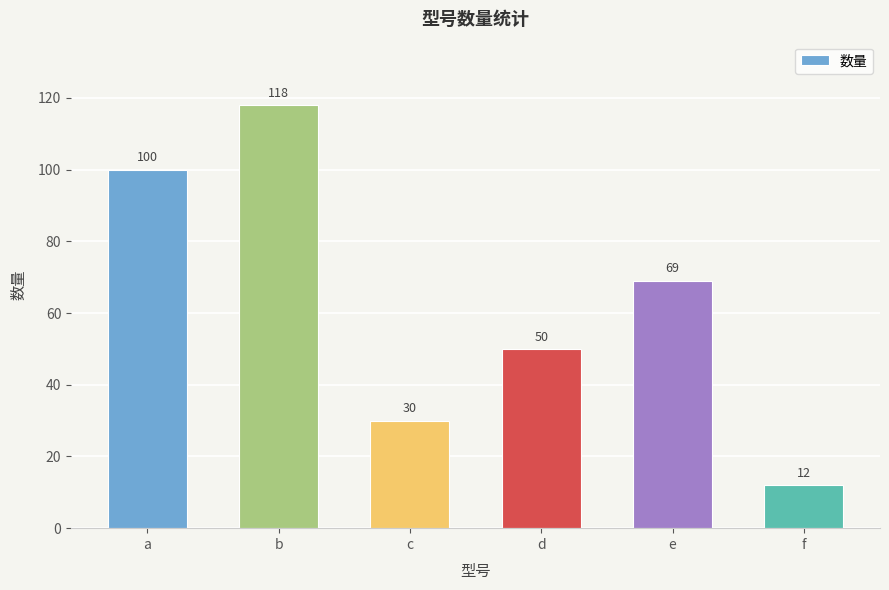

What is the average value?

63